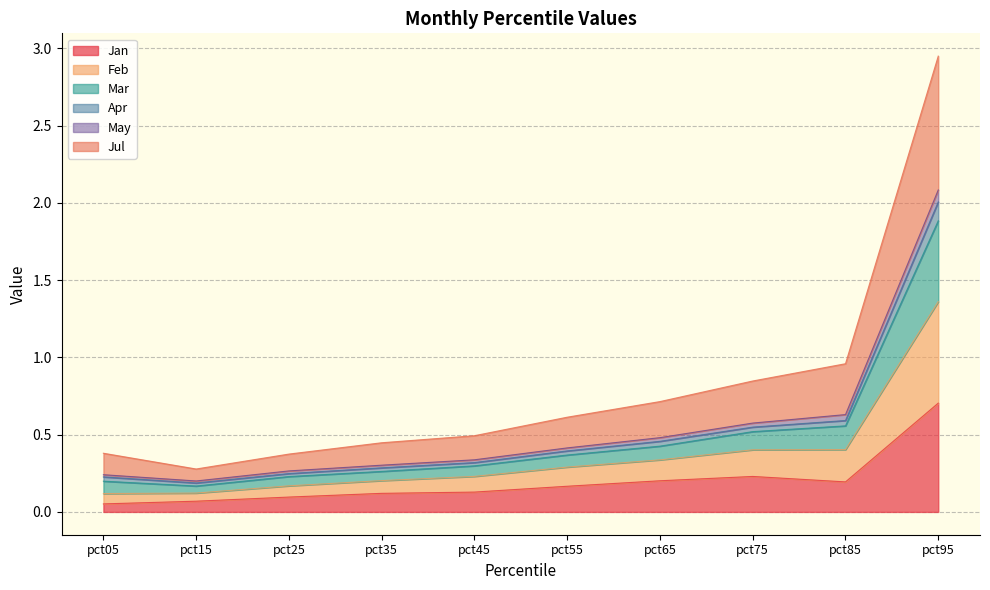

At which category is the sum across all series the highest?

pct95